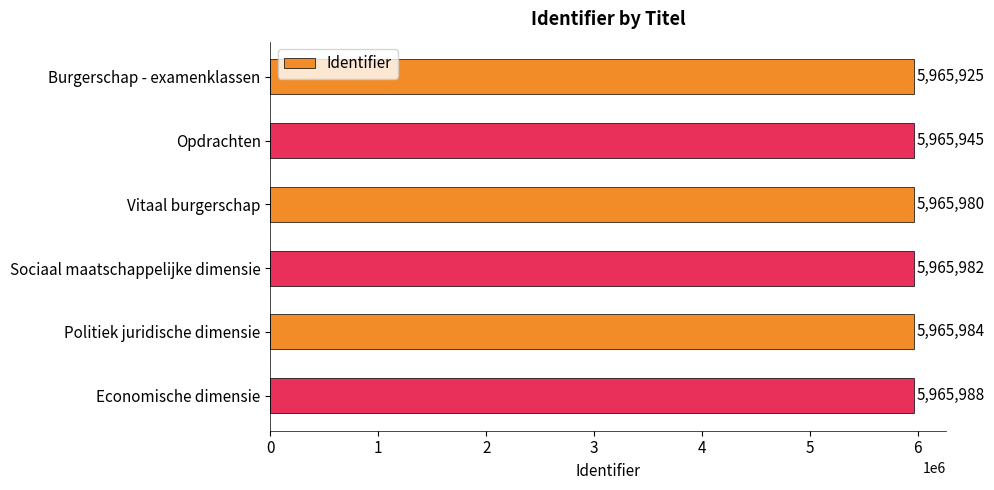

What is the change in value from Opdrachten to Economische dimensie?

+43